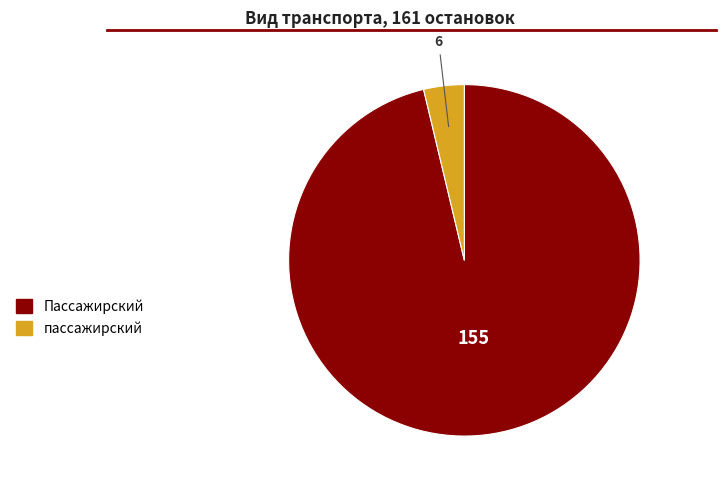

Does any single category account for the majority?

Yes